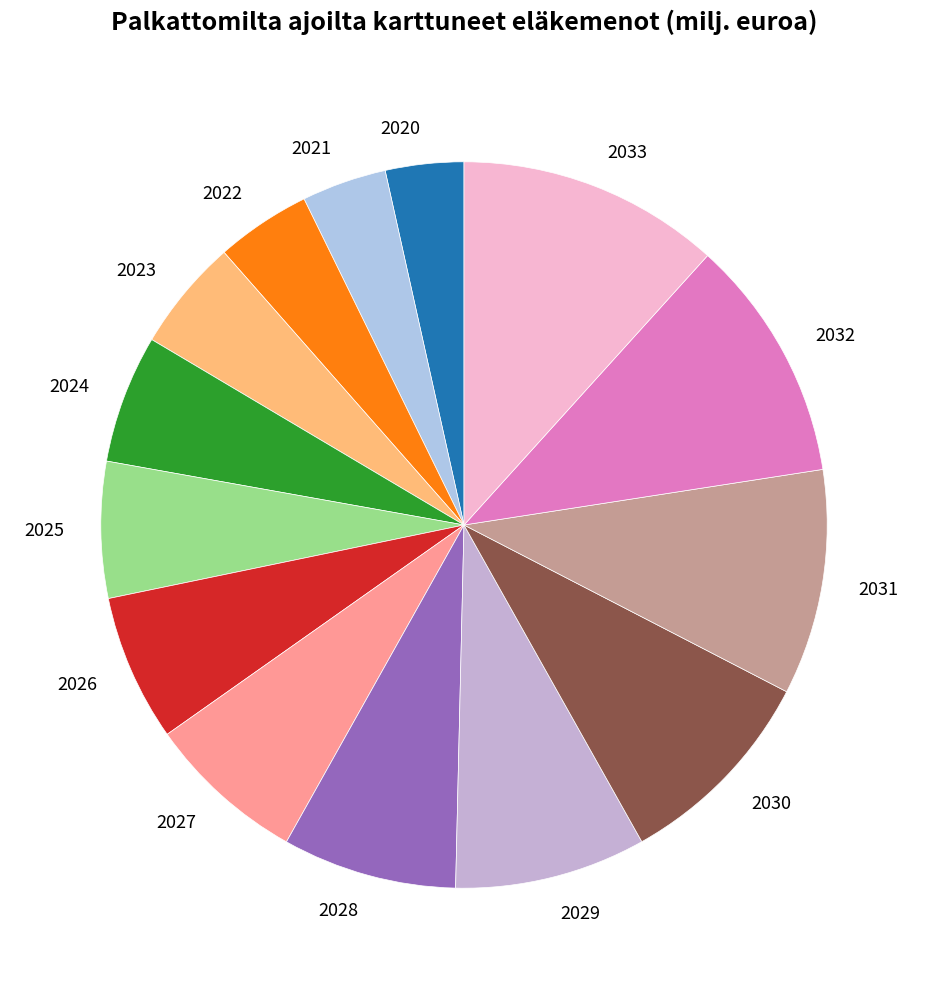

How many slices are in this pie chart?

14